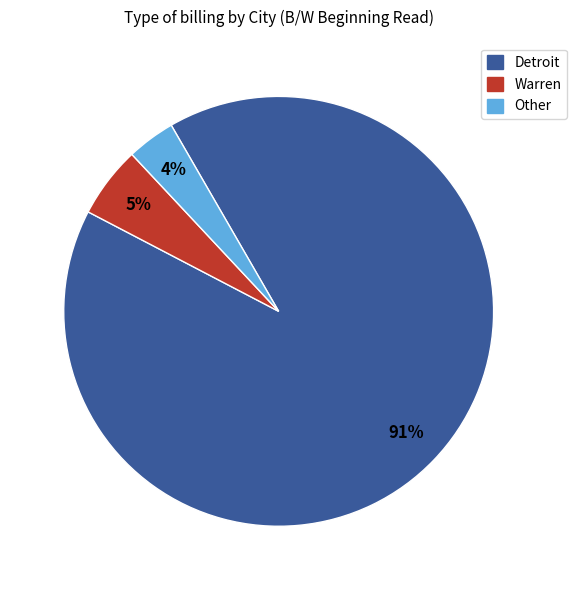

How many slices are in this pie chart?

3